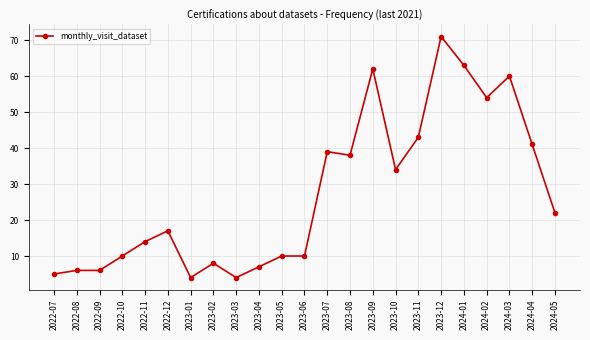

What is the average value?

27